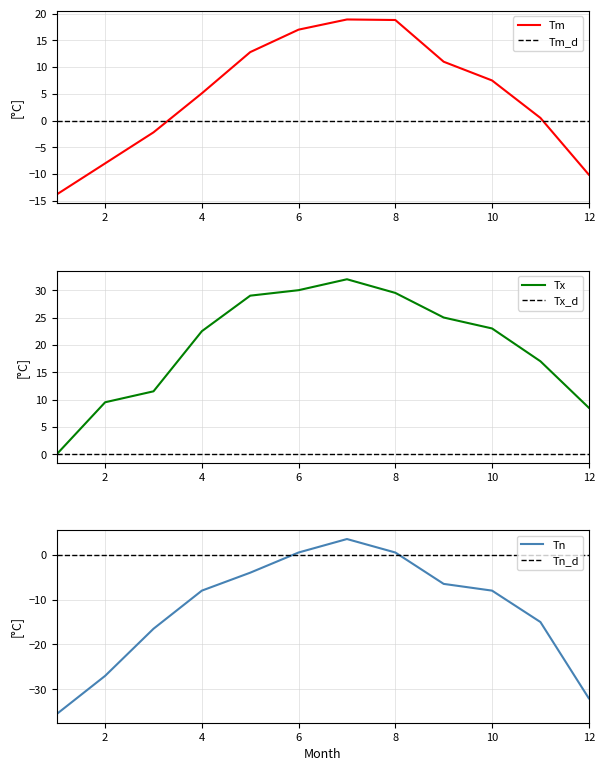

How many lines are shown in the chart?

3